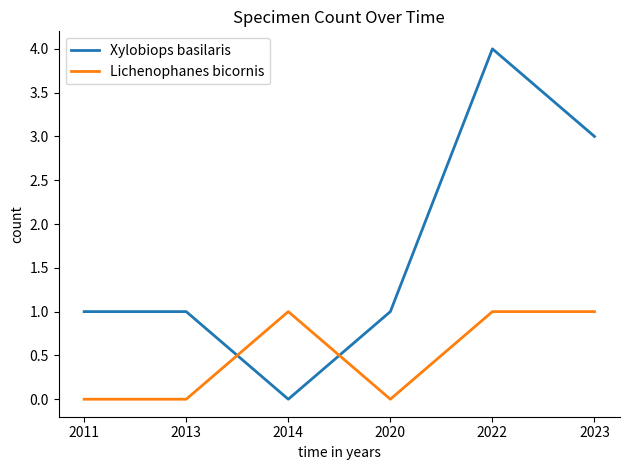

Reading left to right, what are all the values shown in this chart?

Xylobiops basilaris: 1	1	0	1	4	3
Lichenophanes bicornis: 0	0	1	0	1	1